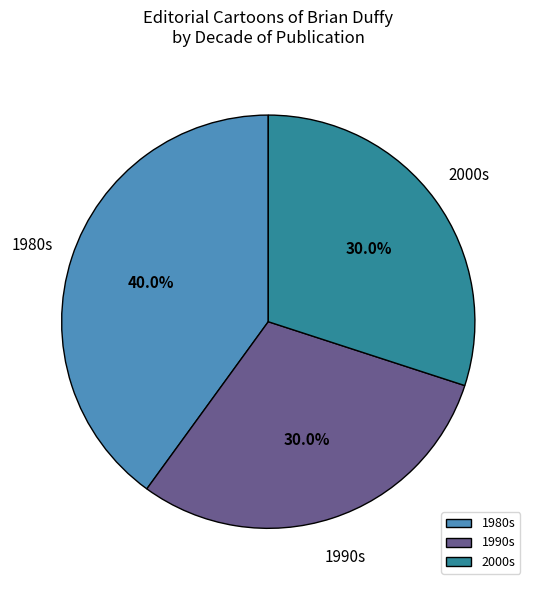

What is the total percentage of 1990s and 1980s?

70.0%